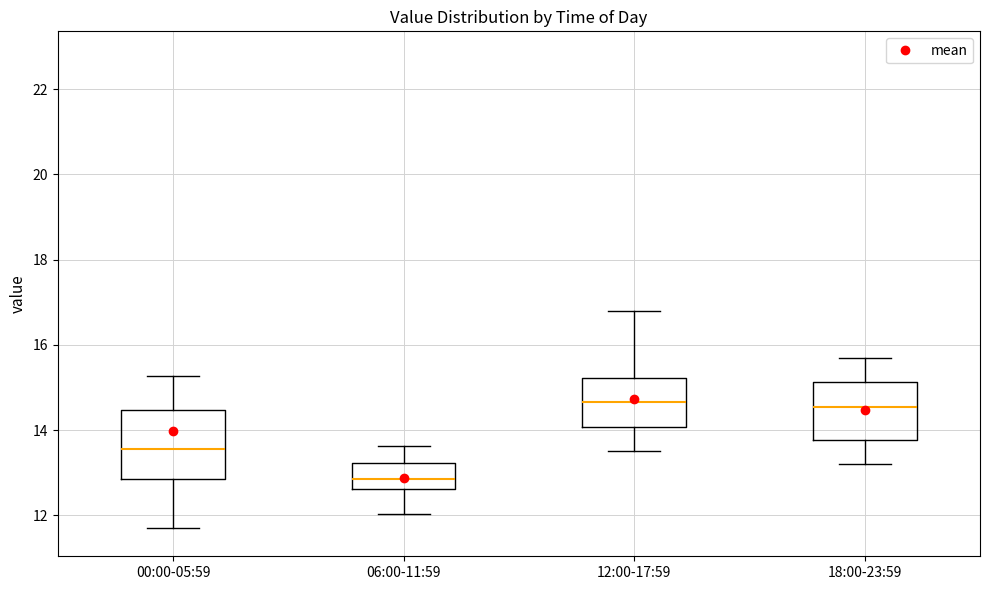

Where is the lower edge of the box for 06:00-11:59 on the y-axis? The values are not printed on the chart, so give them approximately, as read against the axis.

12.6